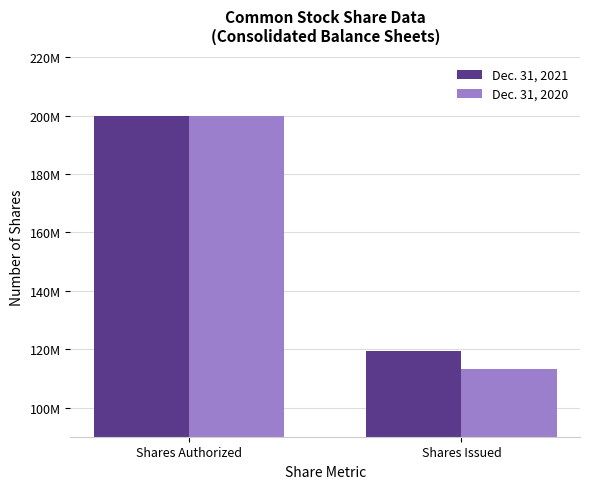

Are the bars horizontal?

No